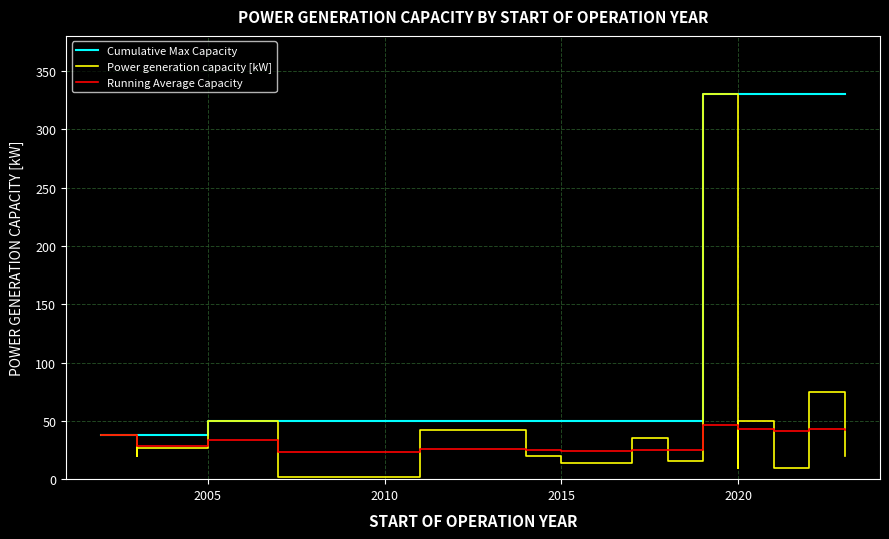

What is the difference between the maximum and minimum values in the Power generation capacity [kW] series?

328.5